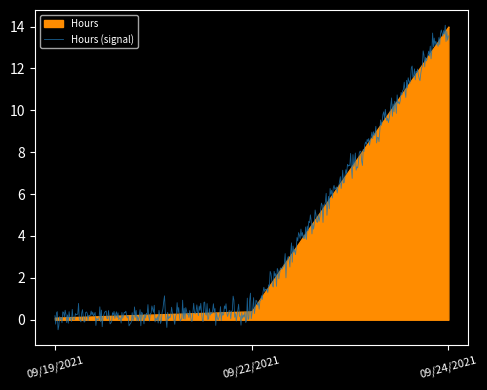

What is the change in value from 09/19/2021 to 09/24/2021?

+13.9